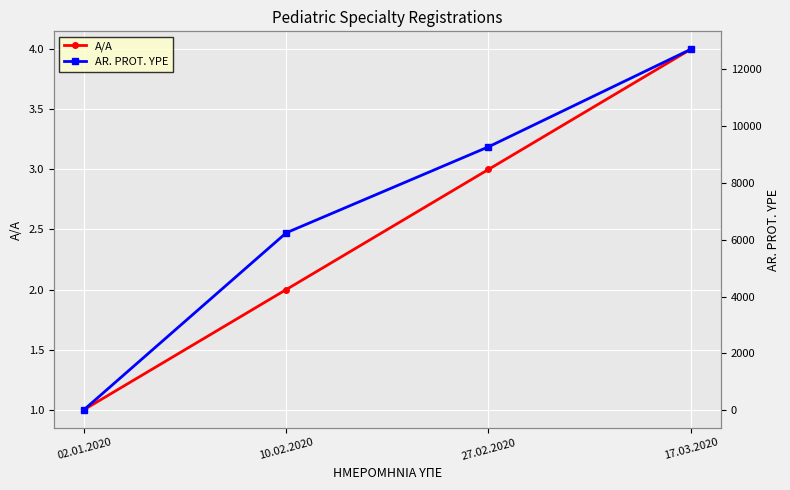

Is this an area chart (filled region under the line)?

No